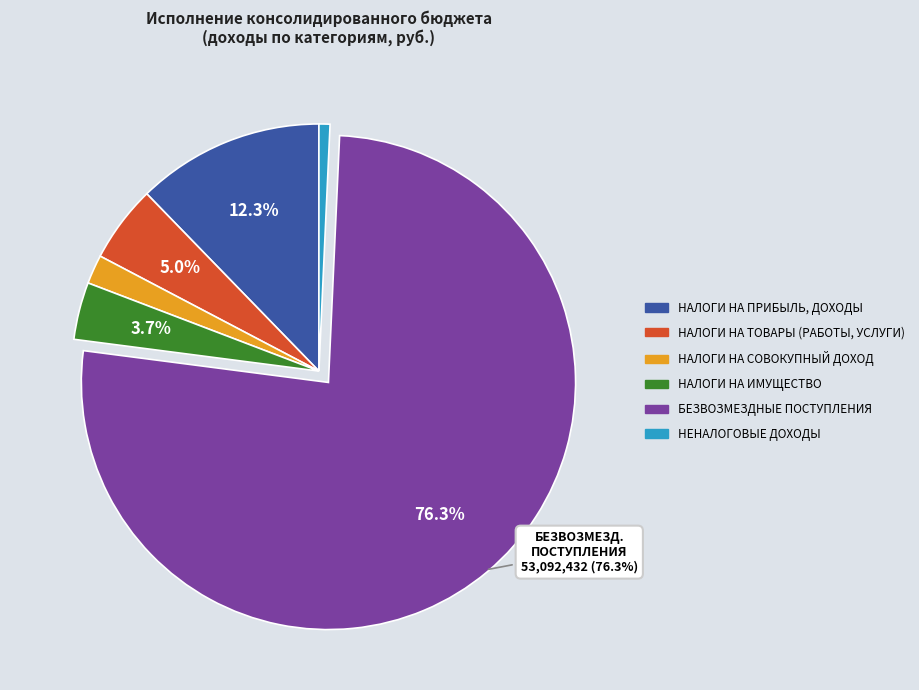

To the nearest percent, what is the difference between the largest and smallest slice percentages?

76%